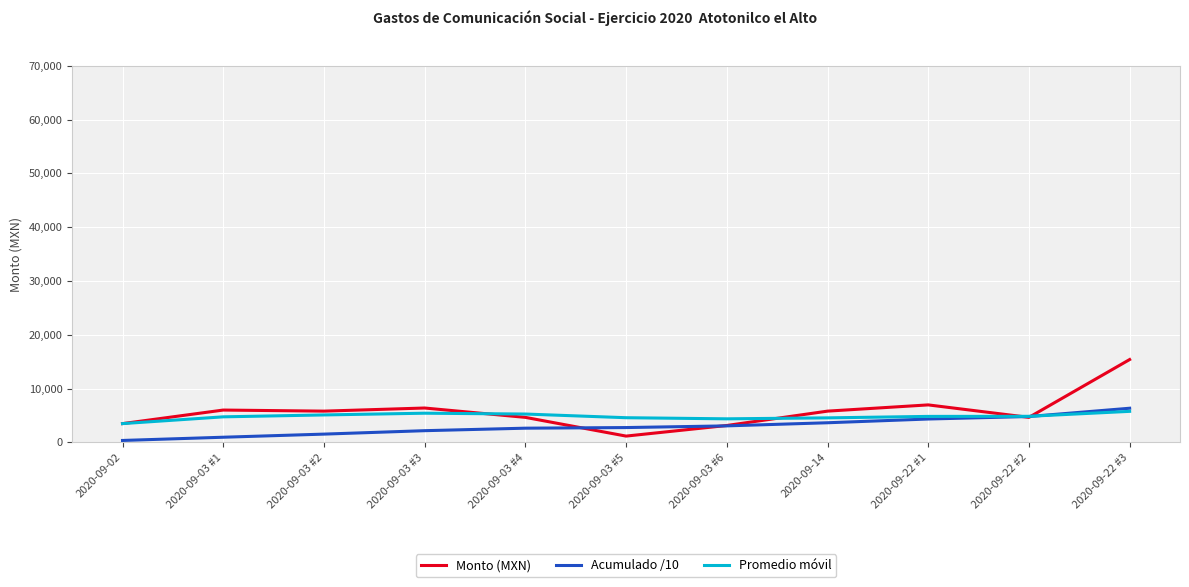

What is the maximum value shown in the chart?

15393.0